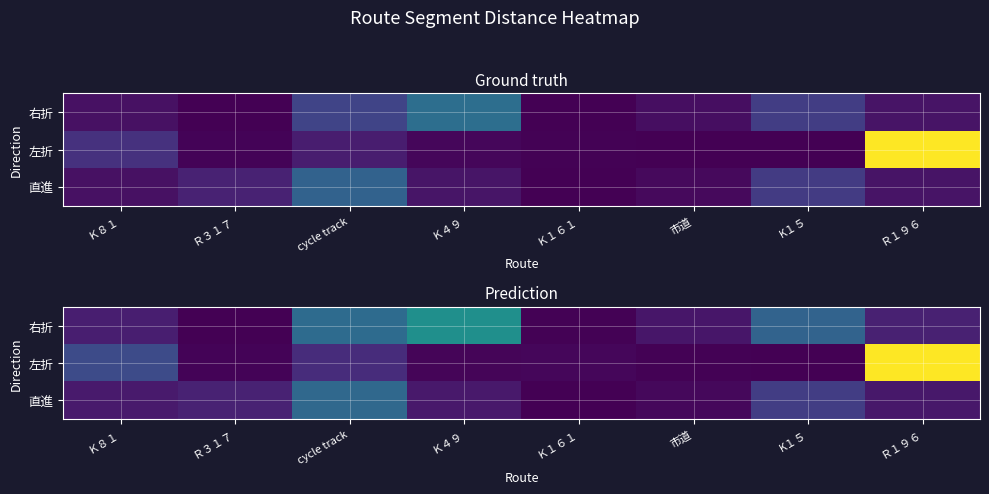

At which category is the sum across all series the highest?

Ｒ１９６